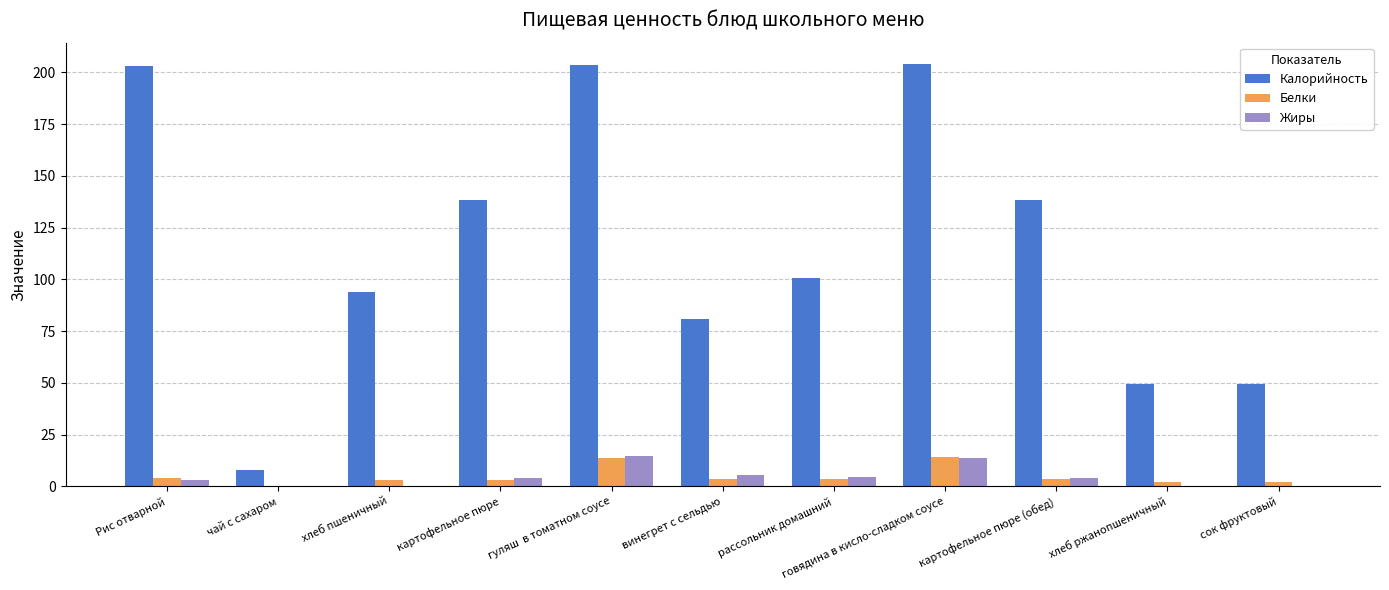

Is the value of Калорийность at рассольник домашний greater than the value of Жиры at картофельное пюре?

Yes